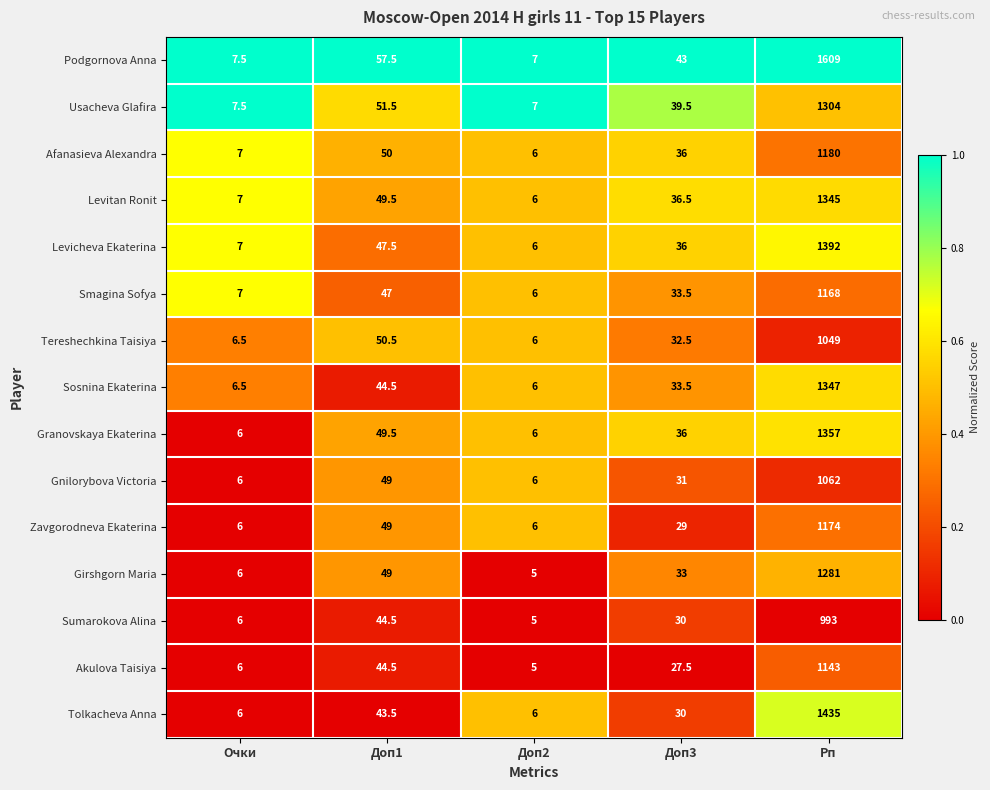

Which series has the widest spread of values?

Podgornova Anna